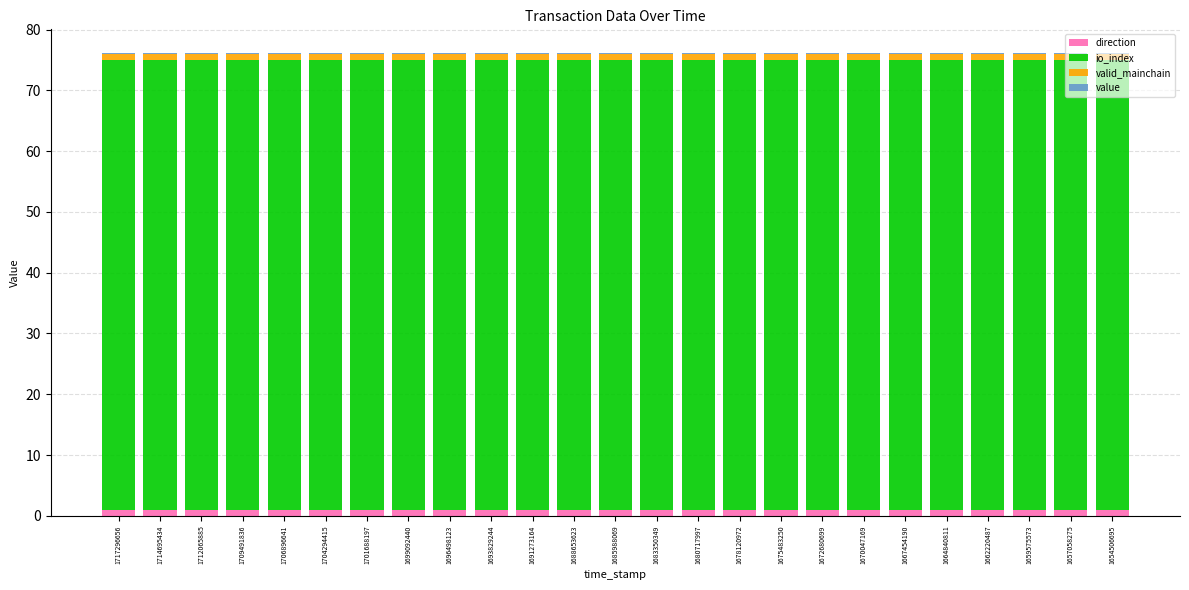

Are the bars grouped side by side (vs. stacked)?

No